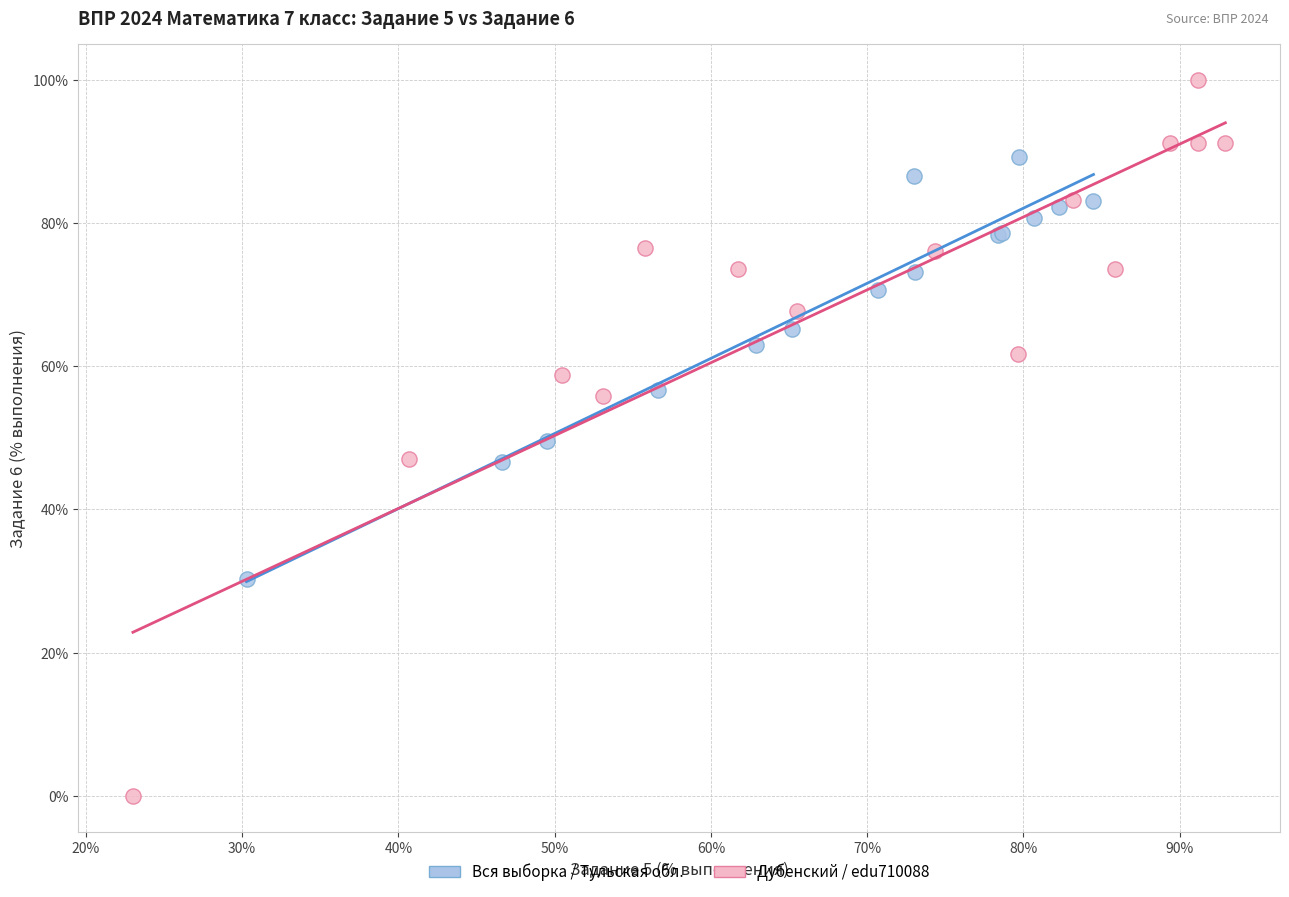

Which series reaches the maximum Y coordinate?

Дубенский / edu710088